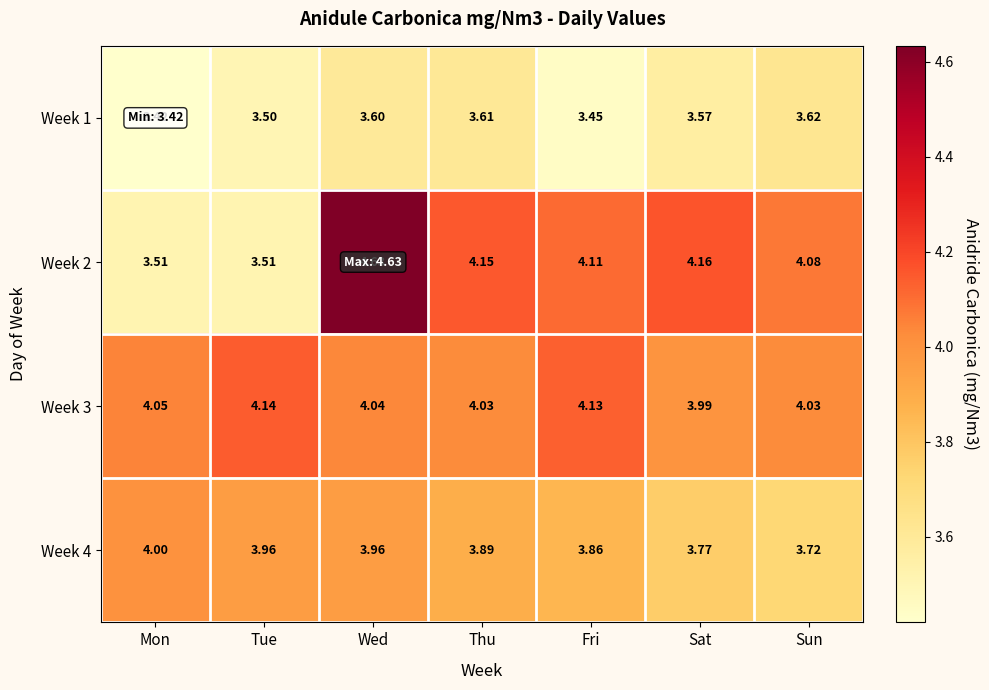

Between Mon and Sun, which series saw the biggest shift?

Week 2